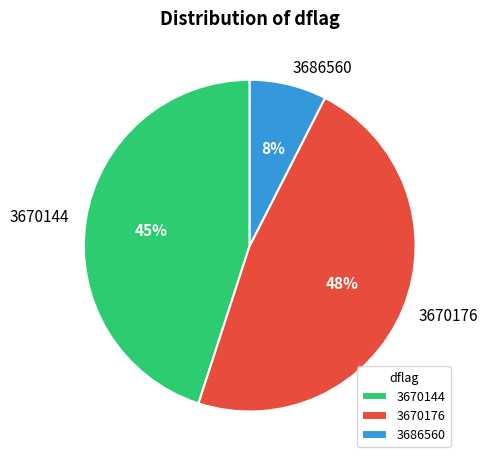

To the nearest percent, what portion does 3670176 represent?

47%